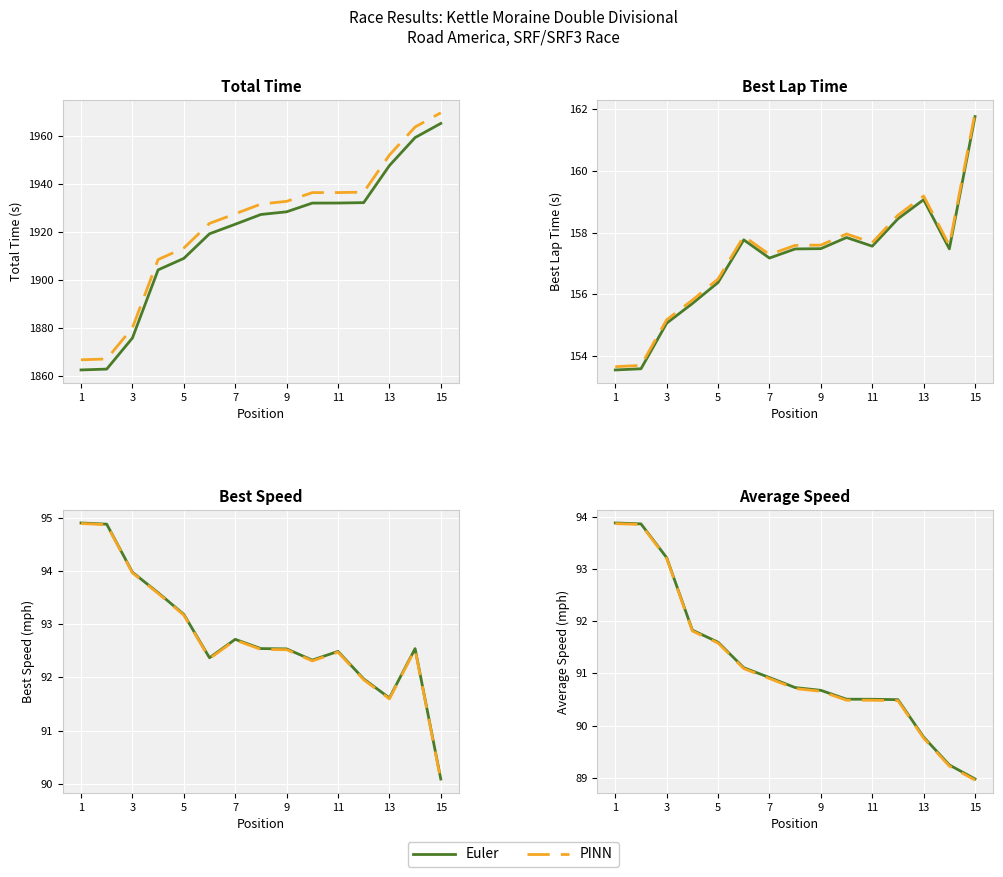

True or false: PINN has more than 0 interior local peaks.

False